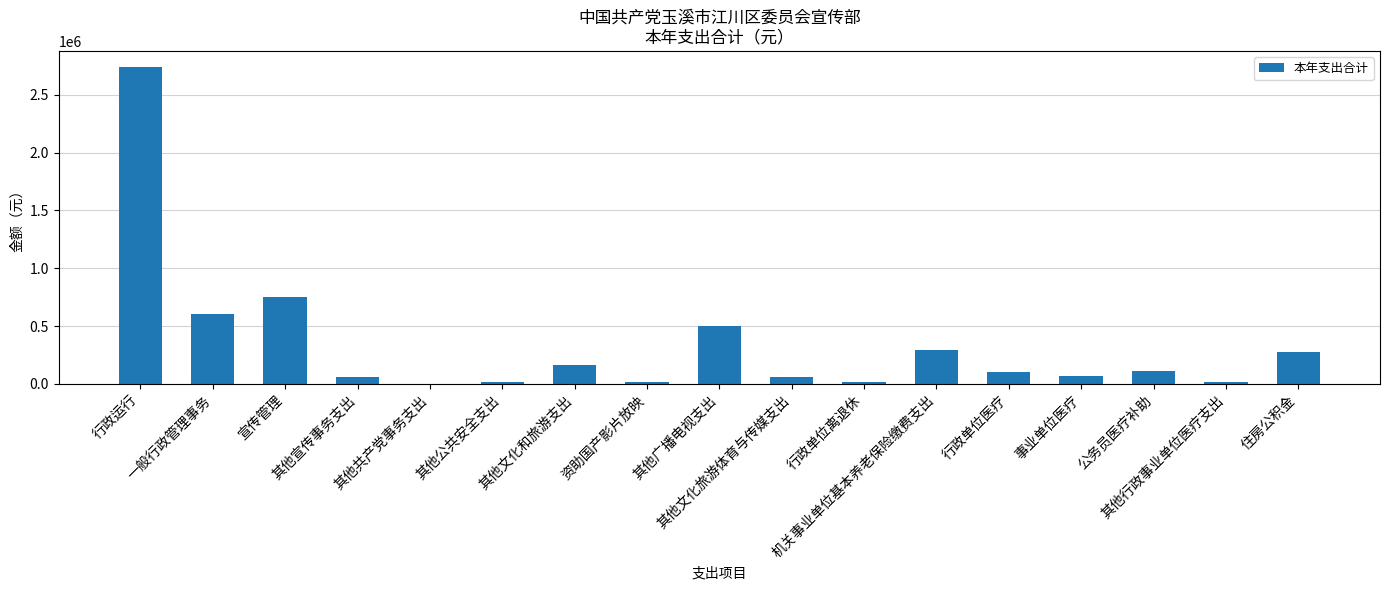

What is the average value?

341318.1